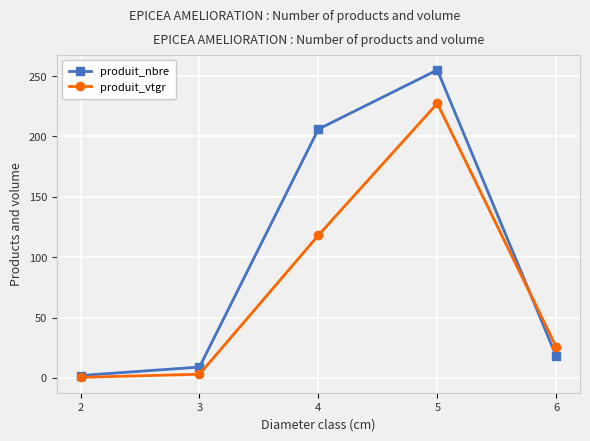

What is the maximum value shown in the chart?

255.0